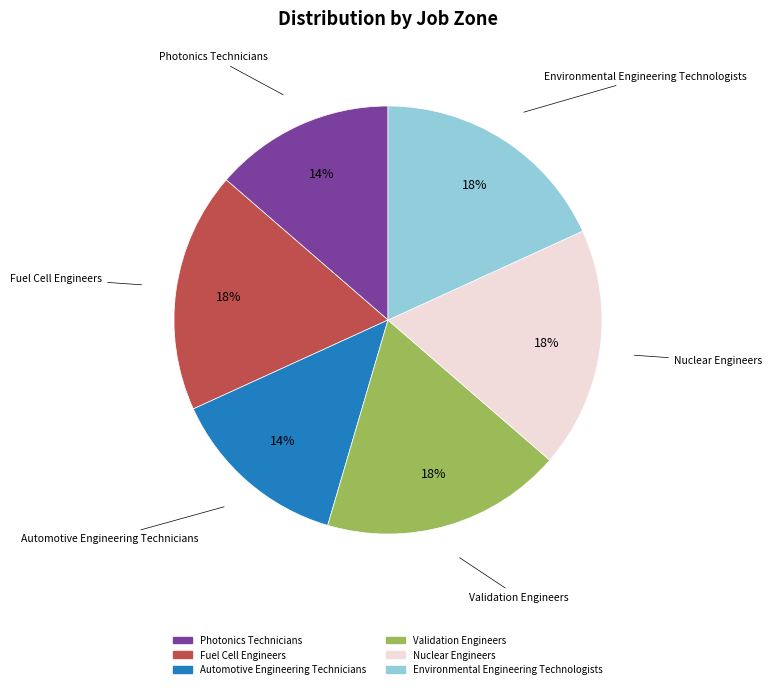

Which has a higher value, Photonics Technicians or Fuel Cell Engineers?

Fuel Cell Engineers